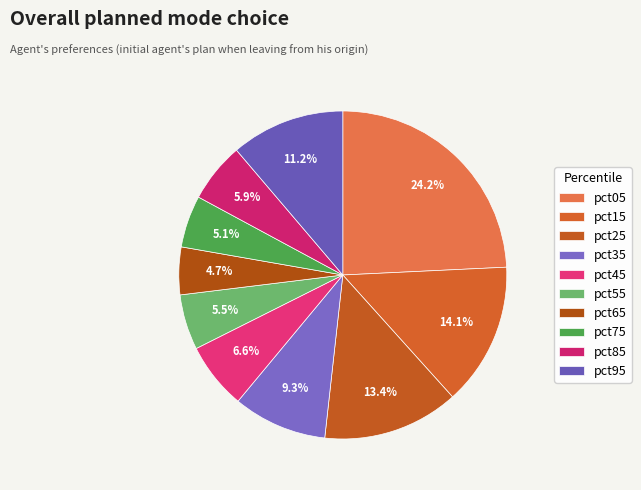

Does pct55 account for over 50% of the chart?

No